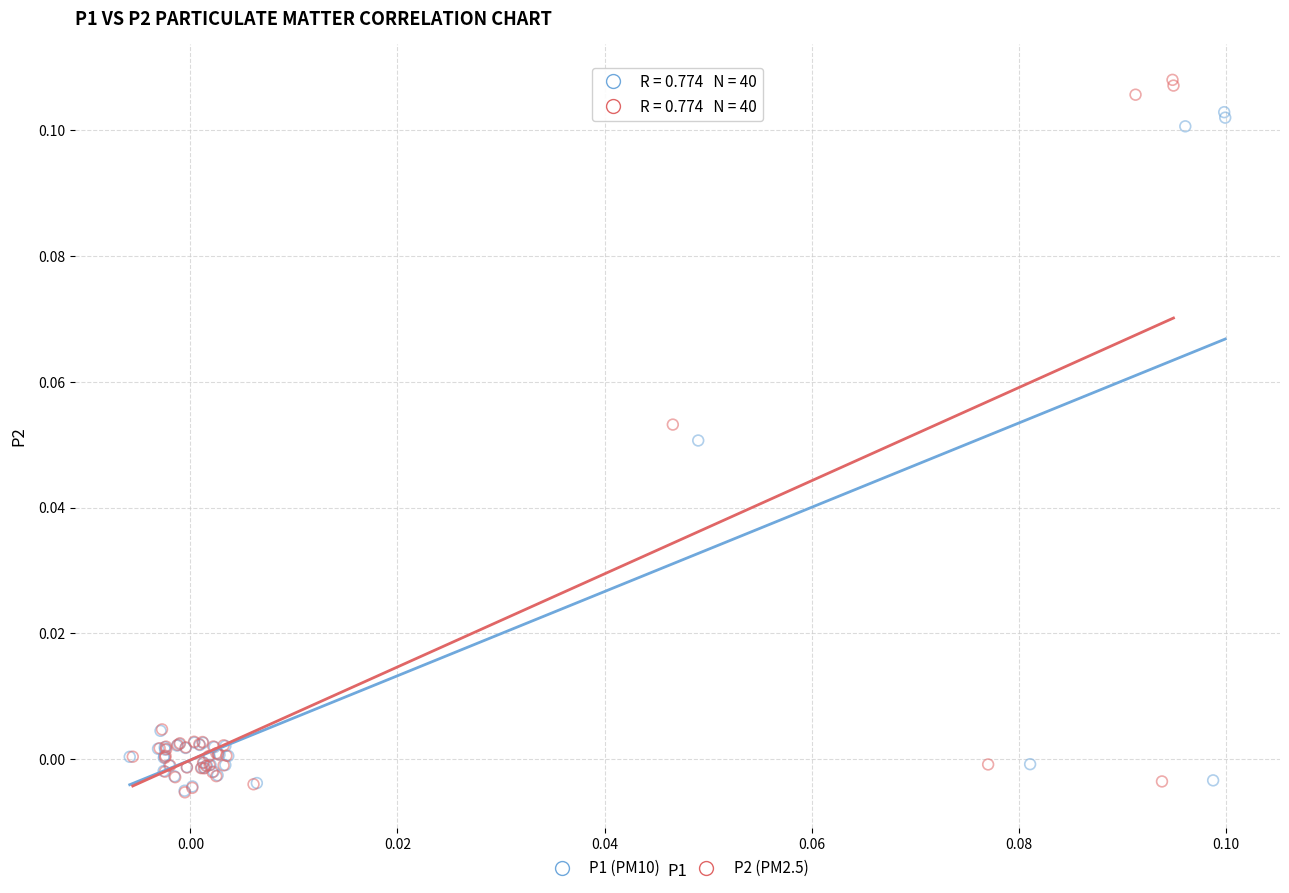

What are all the series names shown in the legend?

P1 (PM10), P2 (PM2.5)